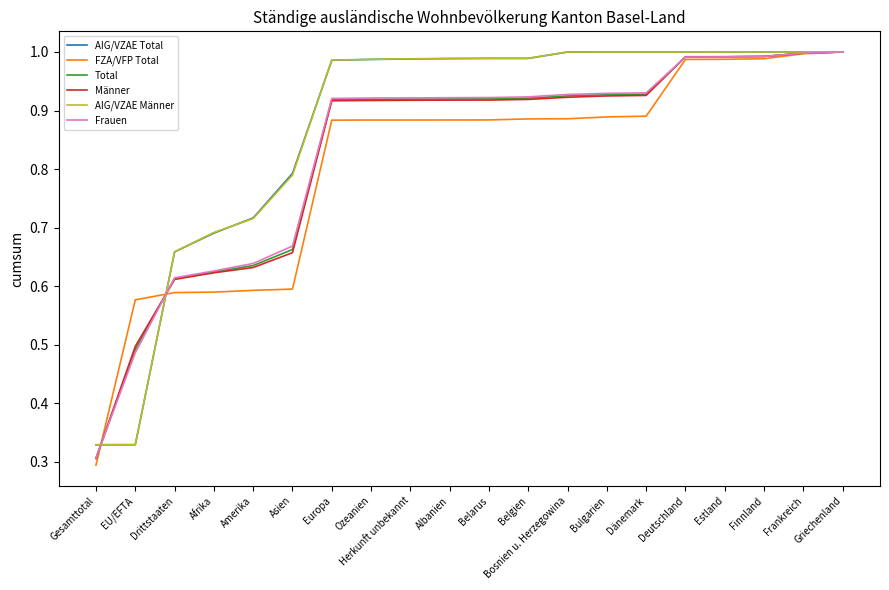

What is the total value across all series at Europa?

5.6